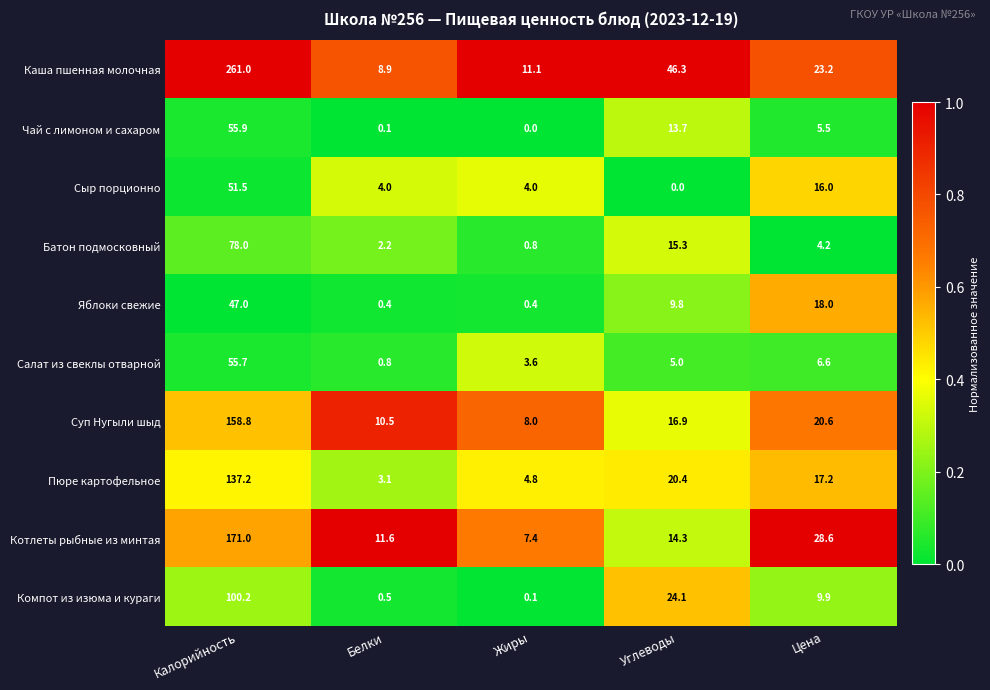

Where does the Каша пшенная молочная series first go above 23?

Калорийность